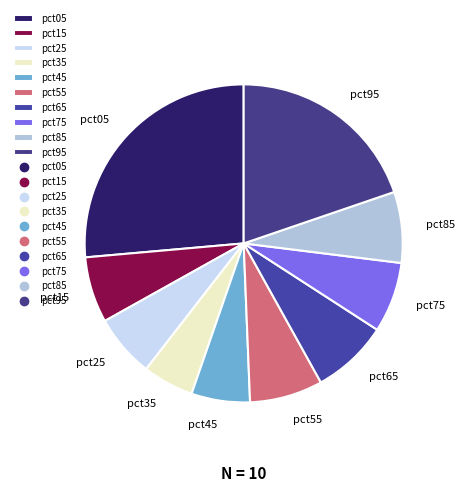

Between pct75 and pct25, which is larger?

pct75